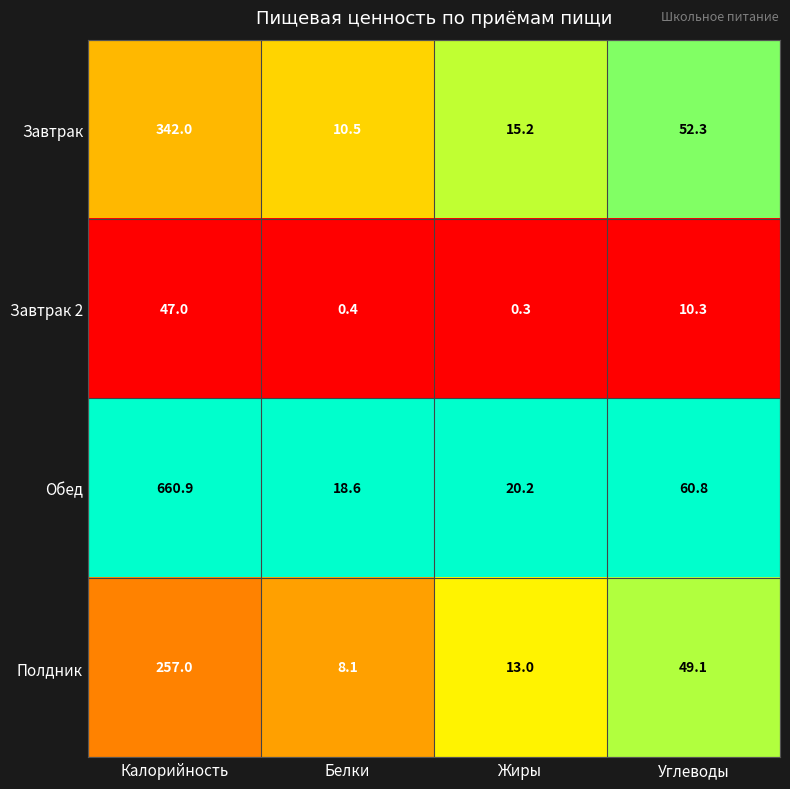

Reading left to right, extract all data points from this chart.

Завтрак: Калорийность=342.0	Белки=10.5	Жиры=15.2	Углеводы=52.3
Завтрак 2: Калорийность=47.0	Белки=0.4	Жиры=0.3	Углеводы=10.3
Обед: Калорийность=660.9	Белки=18.6	Жиры=20.2	Углеводы=60.8
Полдник: Калорийность=257.0	Белки=8.1	Жиры=13.0	Углеводы=49.1